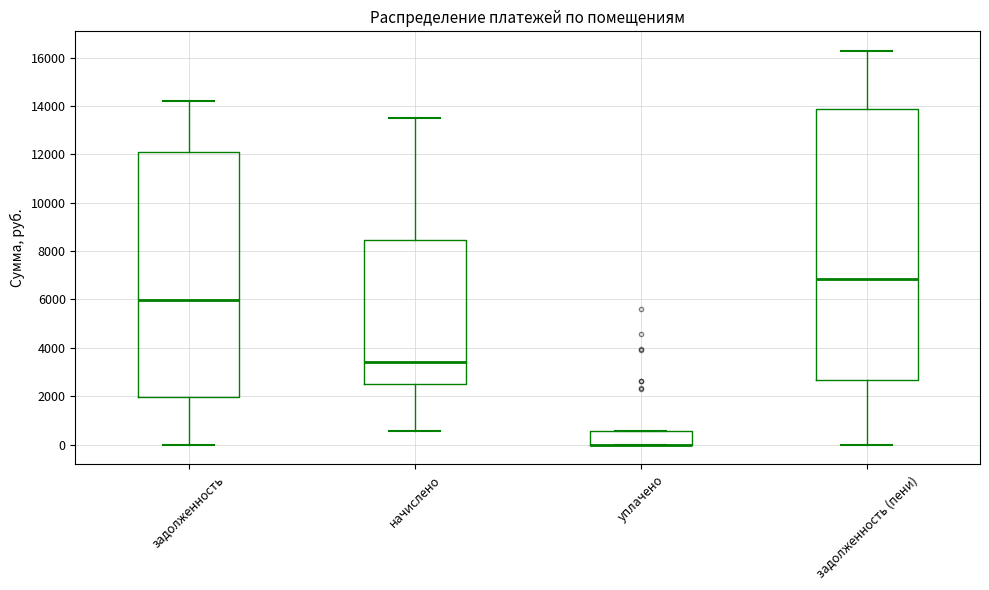

Reading left to right, read every box against the y-axis: the position of its median line, the range the box covers, and the ends of its whiskers. The values are not printed on the chart, so give them approximately, as read against the axis.

задолженность: median 6000, box 2000 to 12000, whiskers 0 to 14200
начислено: median 3400, box 2600 to 8400, whiskers 600 to 13600
уплачено: median 0 (drawn on the box's lower edge), box 0 to 600, whiskers 0 to 600
задолженность (пени): median 6800, box 2600 to 13800, whiskers 0 to 16200